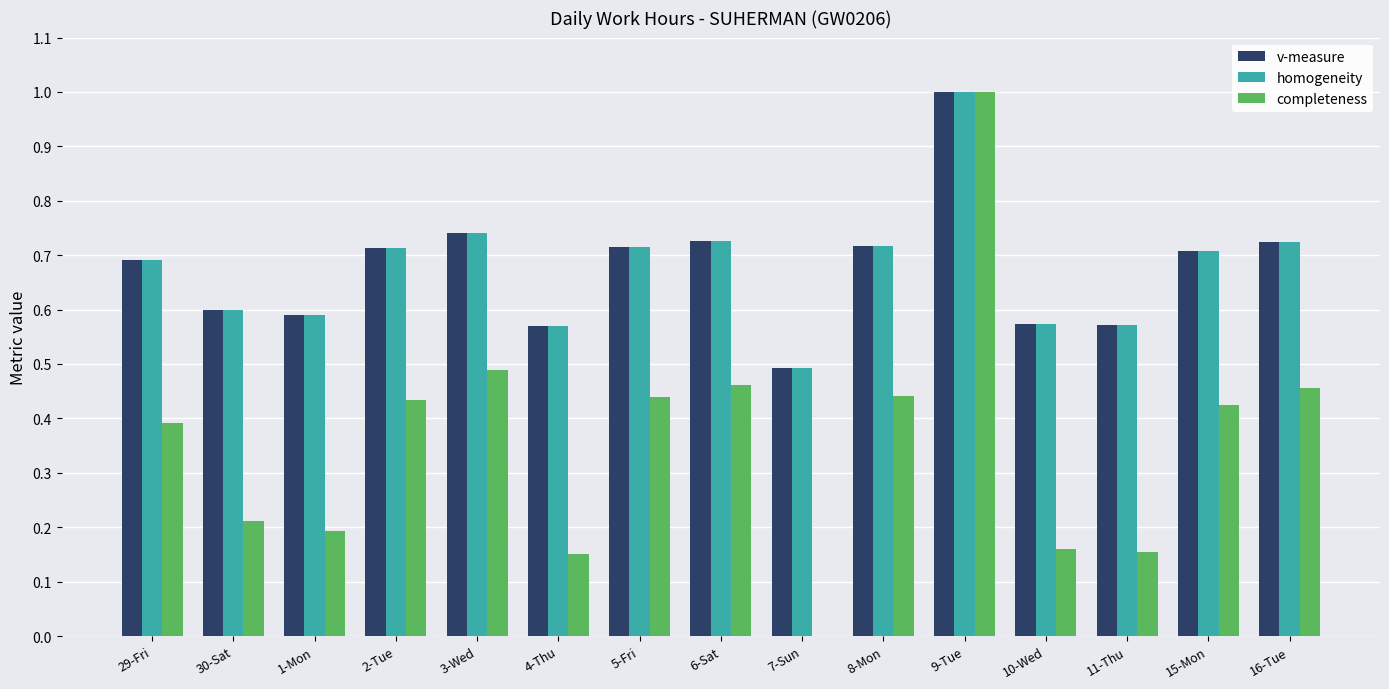

At which category does the chart reach its peak across all series?

9-Tue